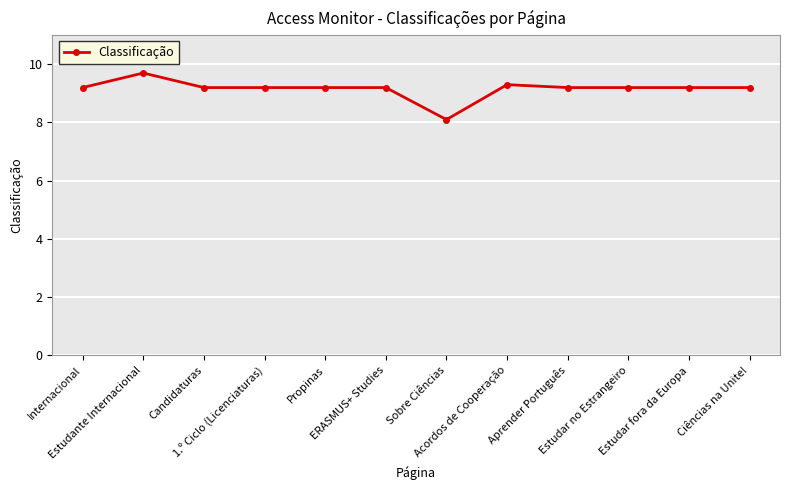

True or false: there are more than 0 points higher than both neighbors.

True